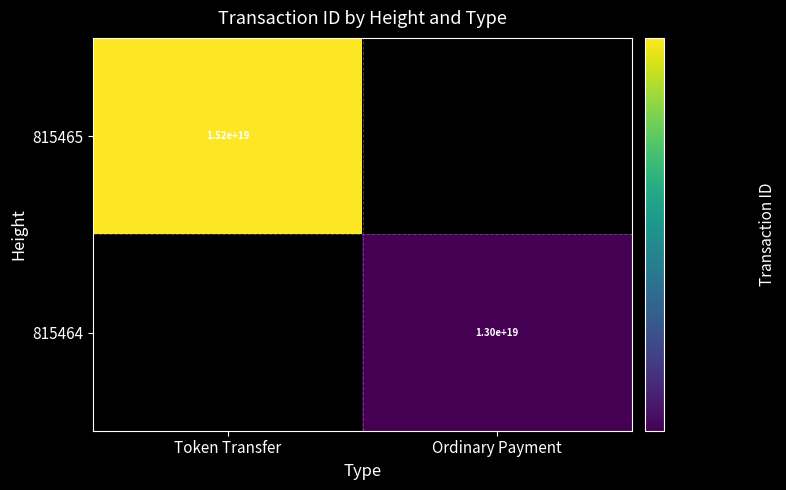

The 815464 series shows 13000000000000000000 at Ordinary Payment. True or false?

True